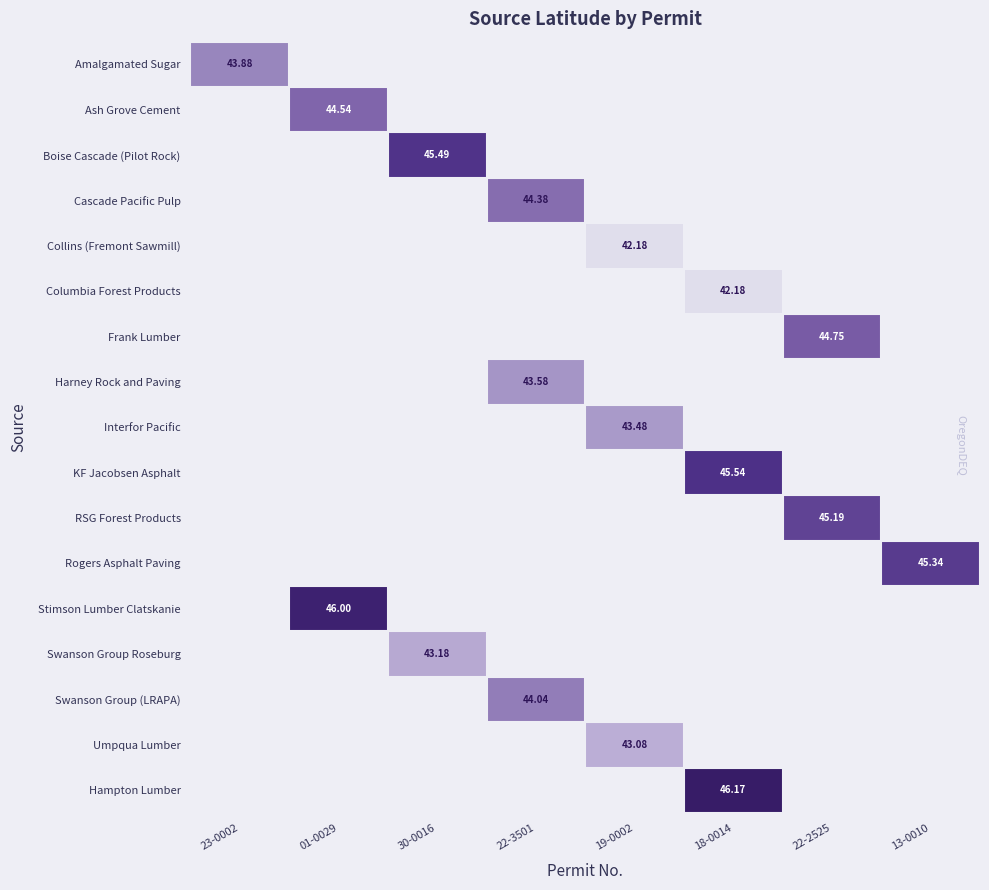

The Harney Rock and Paving series shows 0.0 at 01-0029. True or false?

True